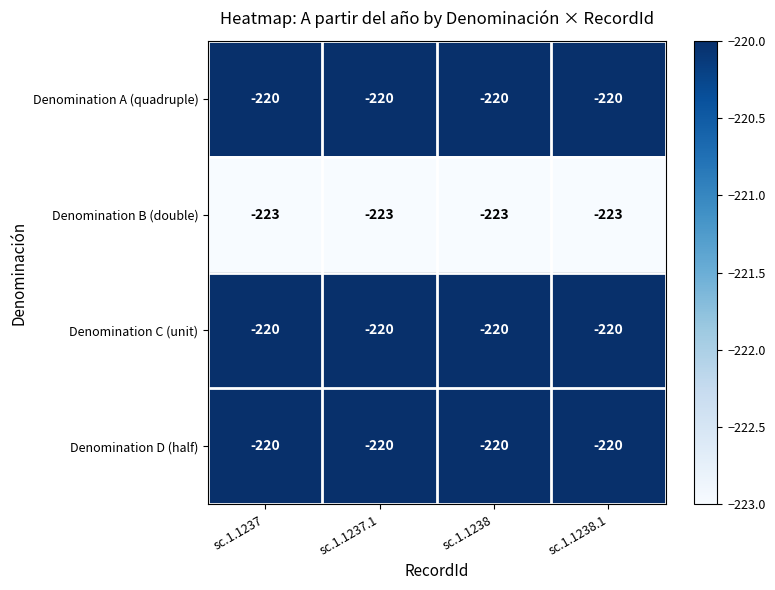

What is the difference between the highest and lowest values at sc.1.1238?

3